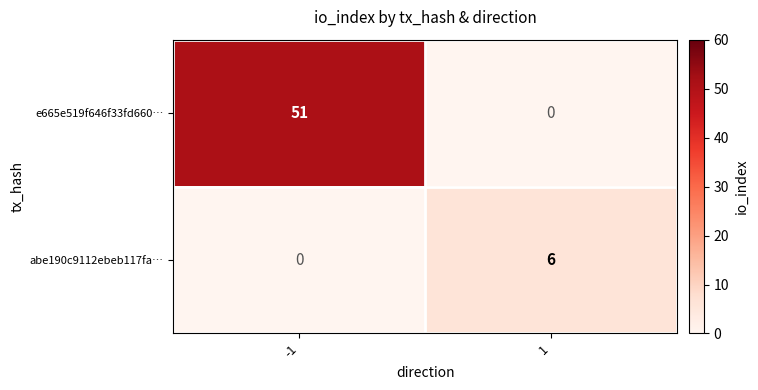

Rank the series by their average value, from highest to lowest.

e665e519f646f33fd660…, abe190c9112ebeb117fa…